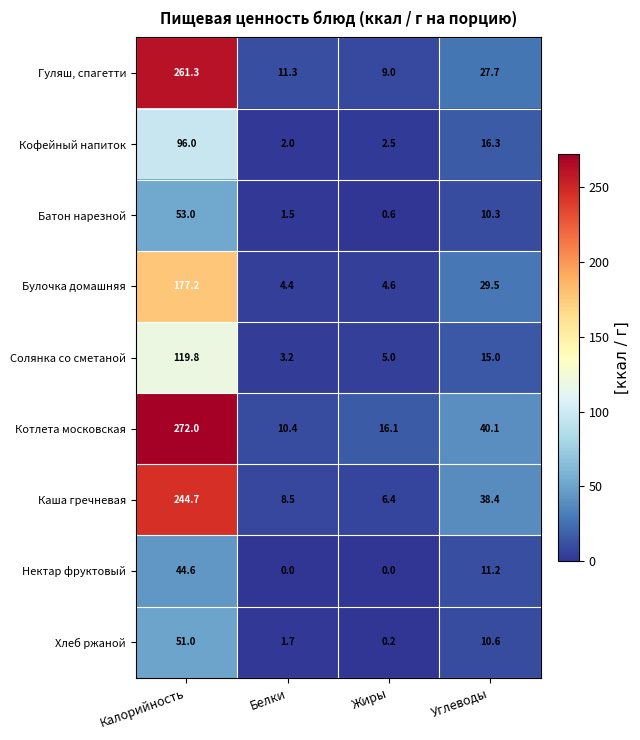

What is the greatest value displayed?

272.0